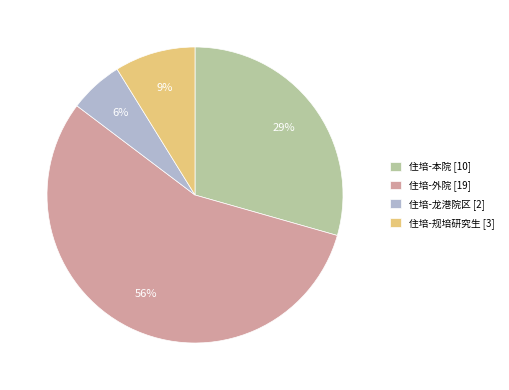

To the nearest percent, what portion does 住培-龙港院区 represent?

6%